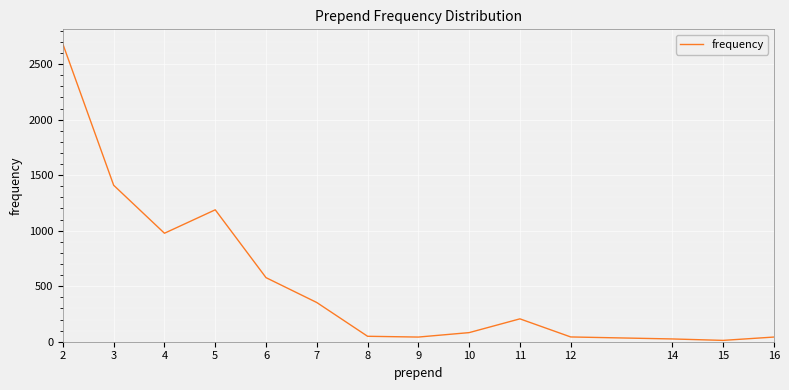

Approximately how many times larger is the value at 4 compared to 2?

0.4